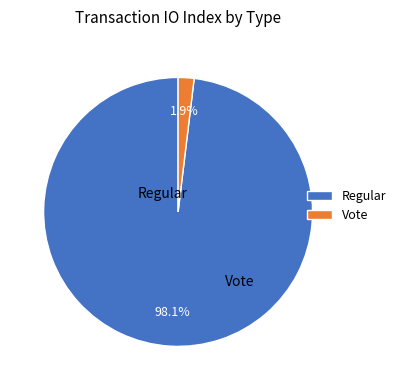

To the nearest percent, what is the combined percentage of Regular and Vote?

100%